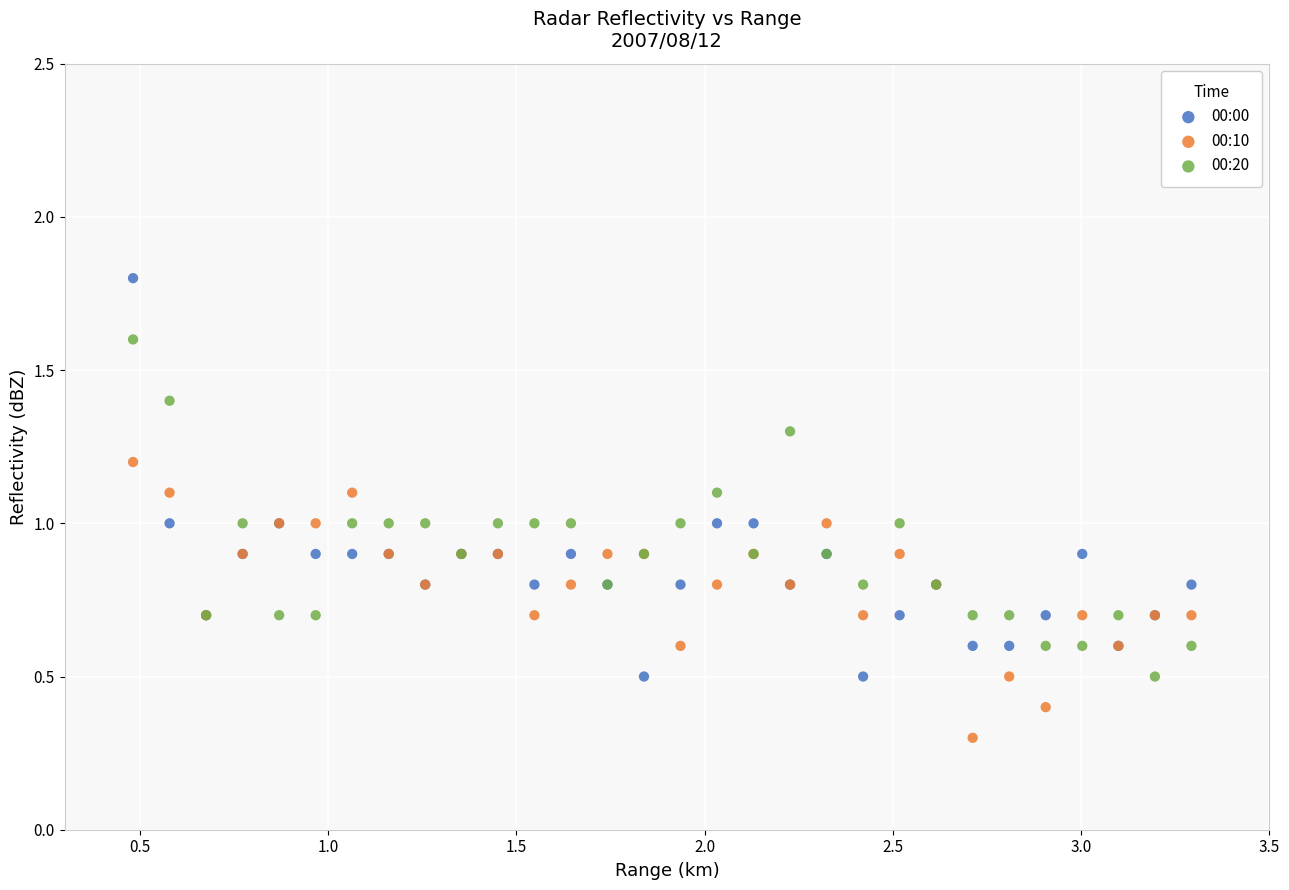

Which series reaches the minimum Y coordinate?

00:10